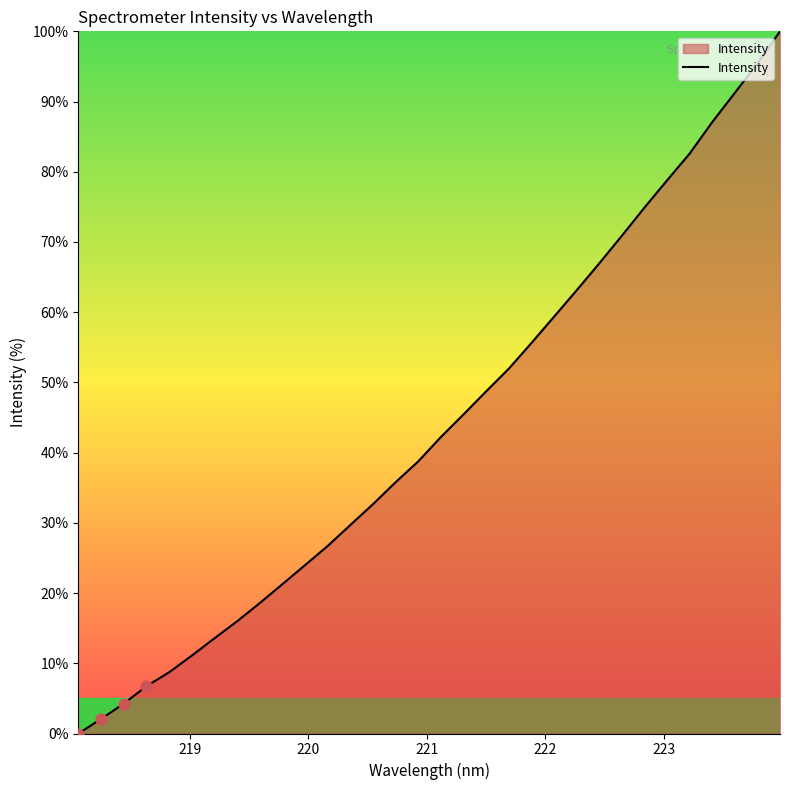

What is the greatest value displayed?

100.0